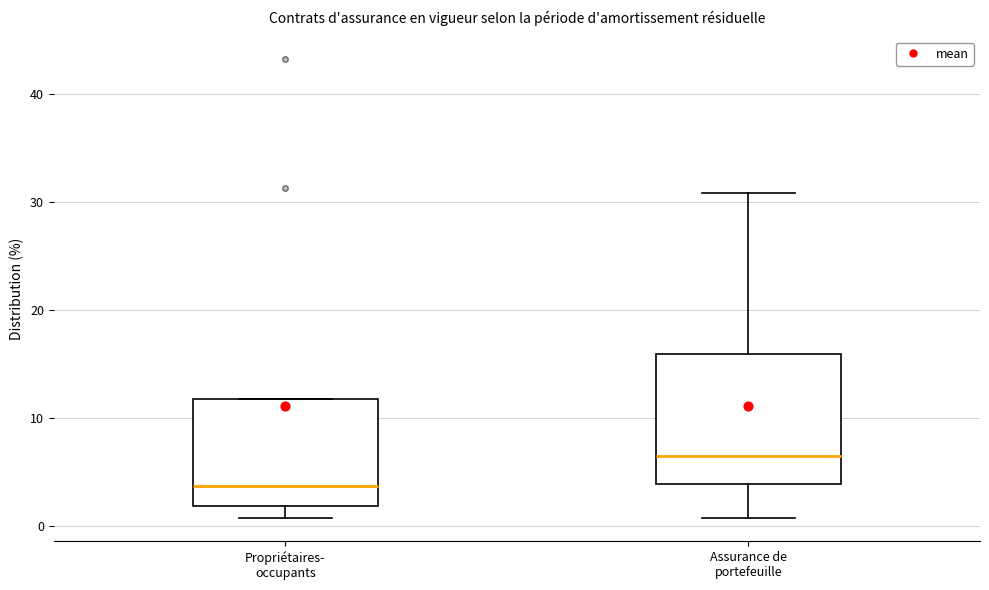

Which box is the tallest, from its lower edge to its upper edge?

Assurance de portefeuille